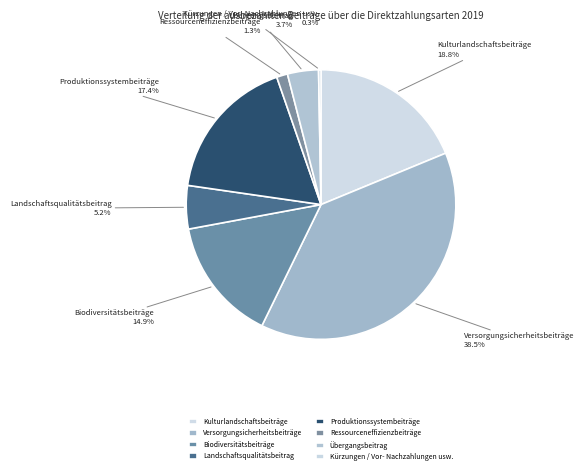

What percentage is the Ressourceneffizienzbeiträge slice, to the nearest percent?

1%